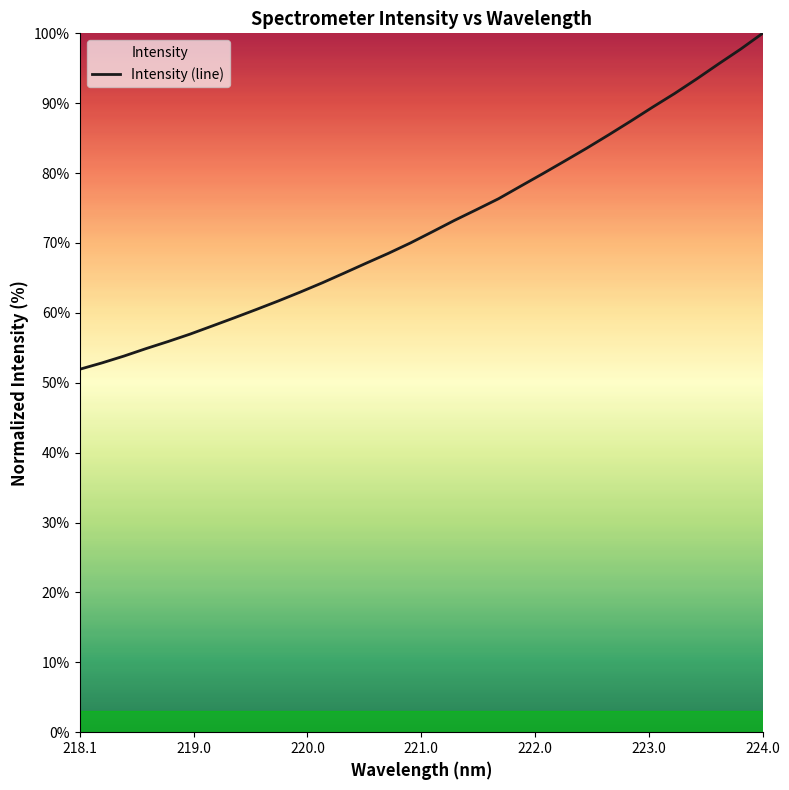

What is the difference between the maximum and minimum values?

48.1